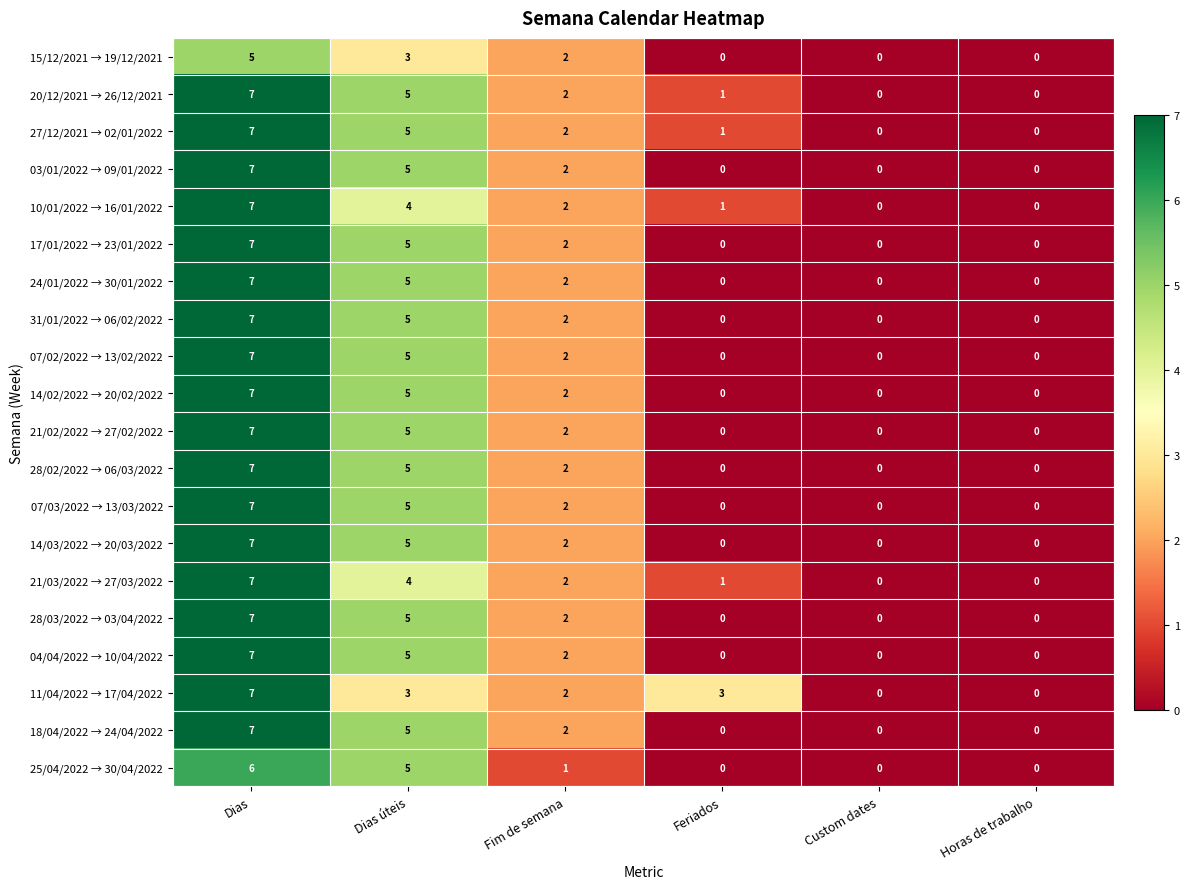

At which category is the sum across all series the highest?

Dias